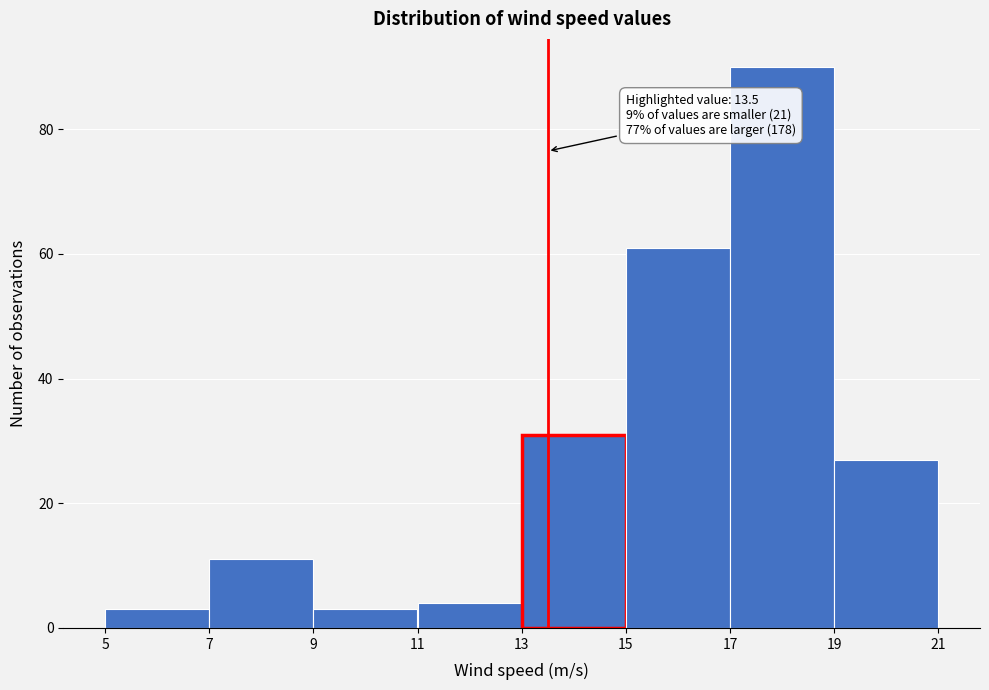

Which range on the x-axis has the tallest bar?

17 to 19